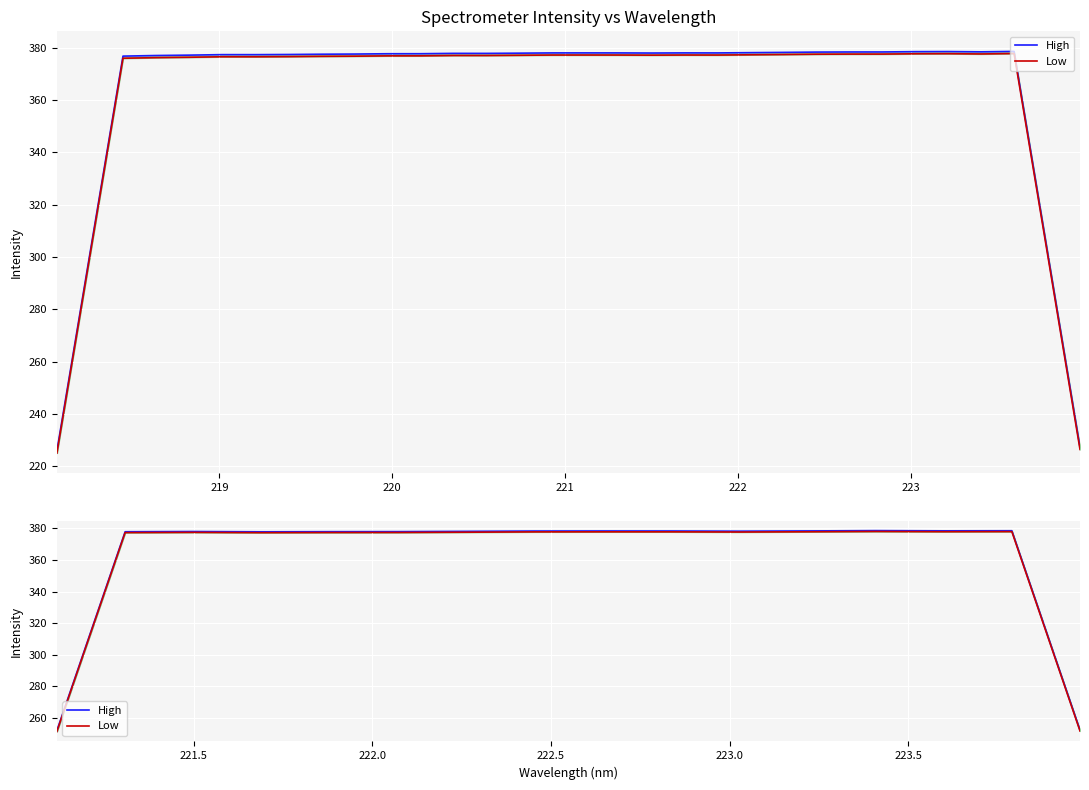

True or false: High has more than 2 interior local peaks.

True